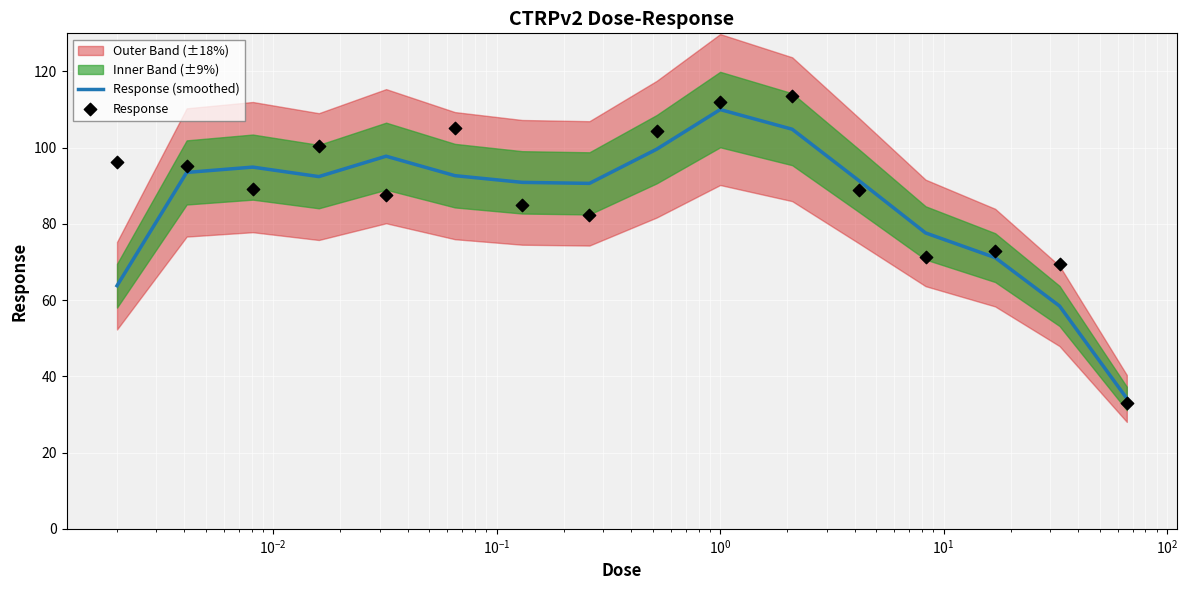

Which series has the widest spread of Y values?

Response